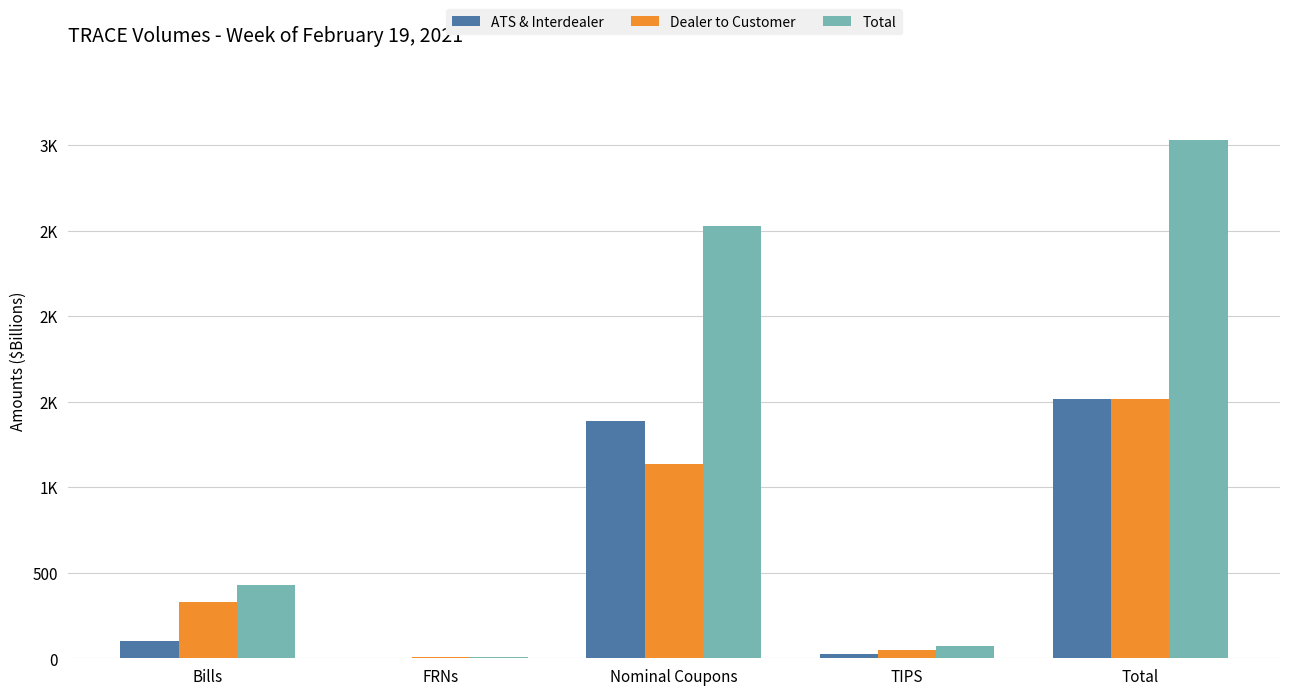

What is the value of the Dealer to Customer bar at the 3rd from the left?

1137.3